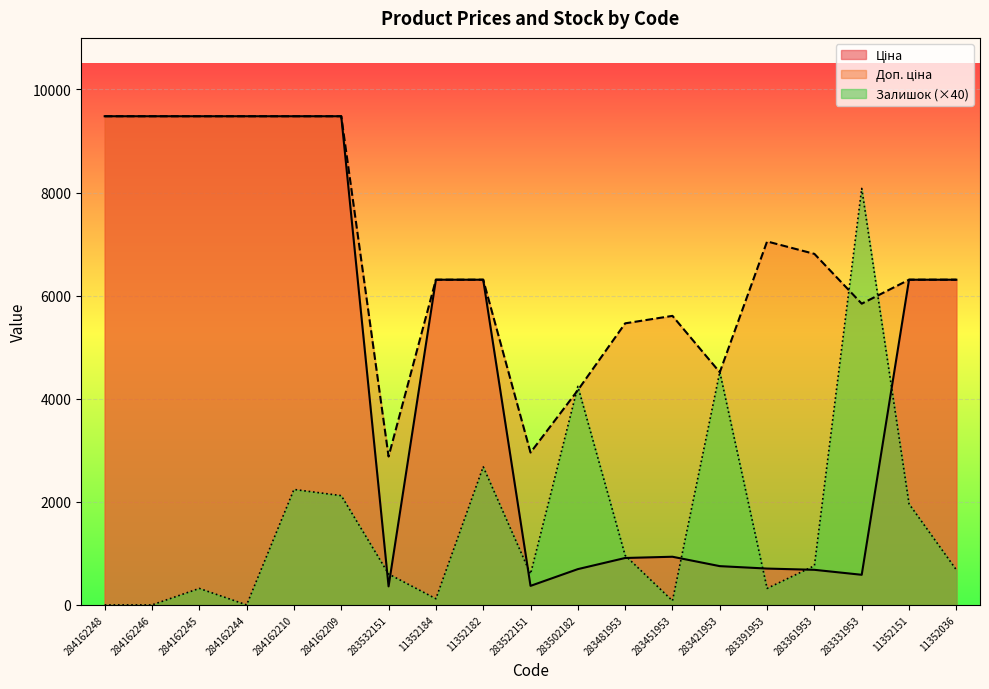

What is the difference between the second highest and second lowest values in the Залишок series?

4520.0